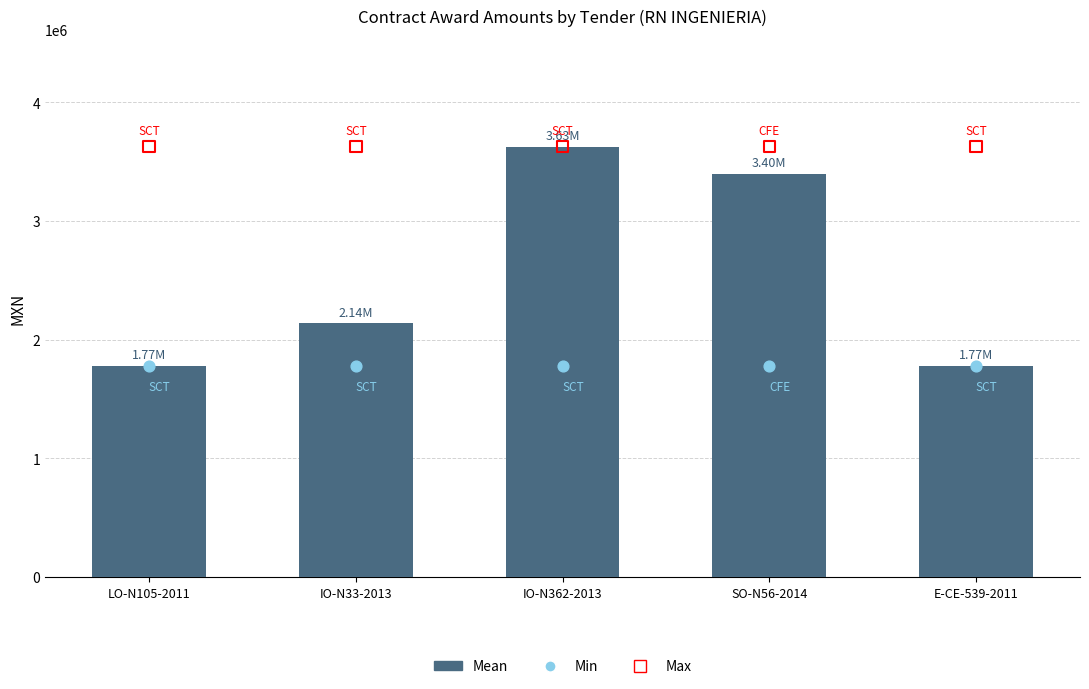

Which series contains the lowest Y value?

Mean